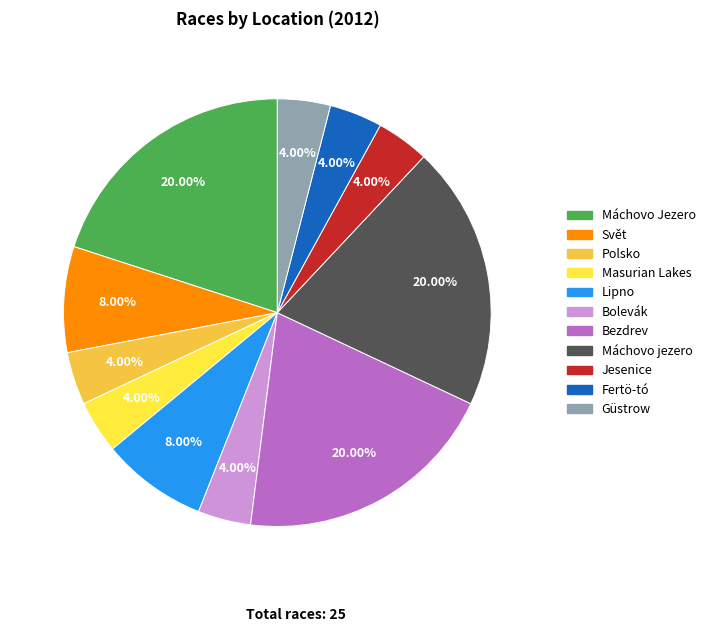

How many segments does this pie chart have?

11